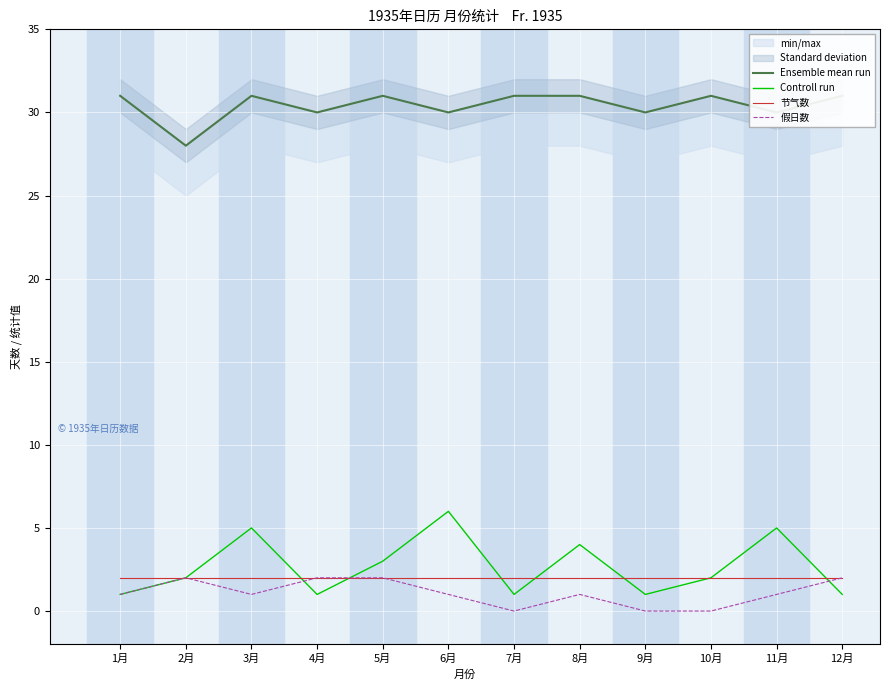

What position from the right is 4月?

9